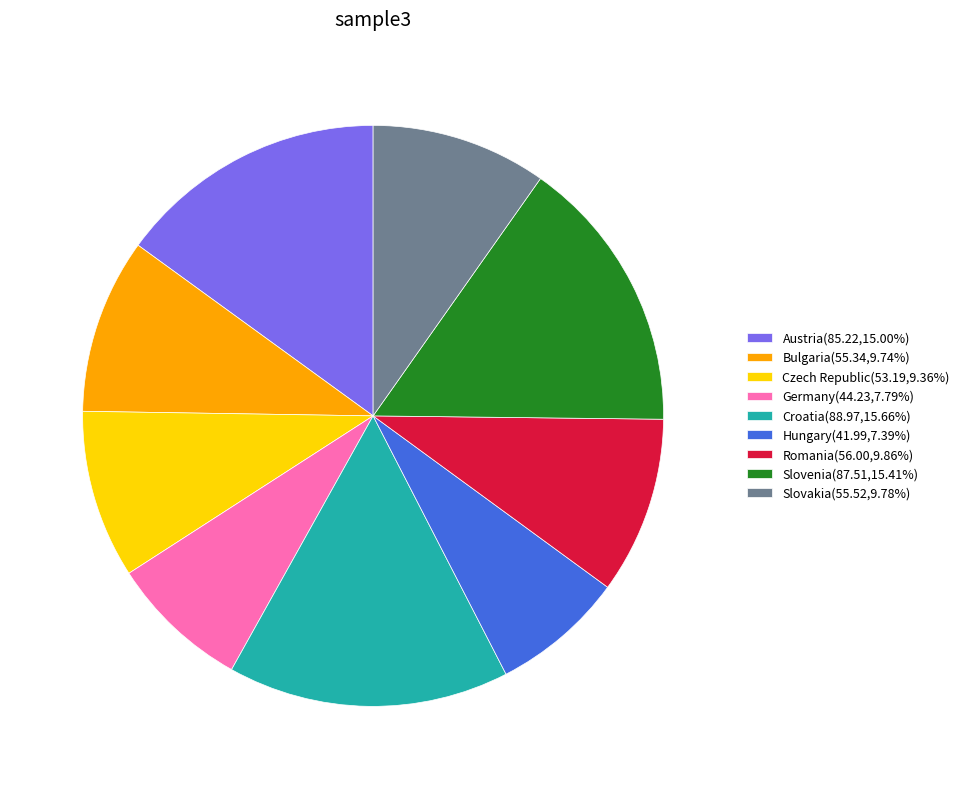

Is Hungary the majority of the pie?

No